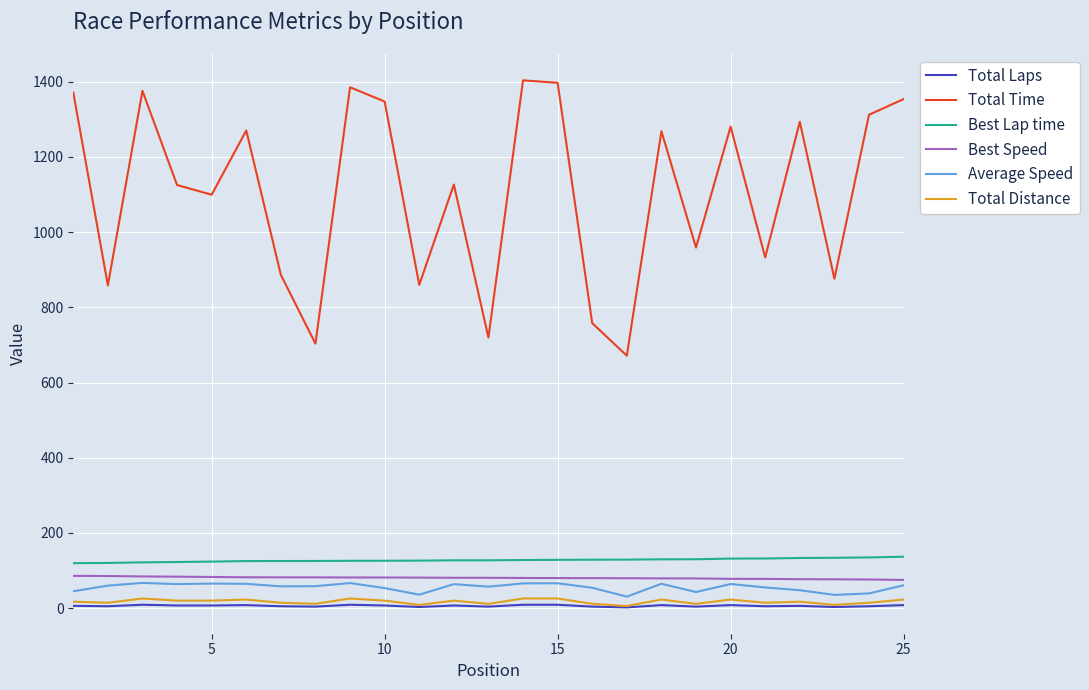

What is the lowest value of the Best Speed series?

75.0